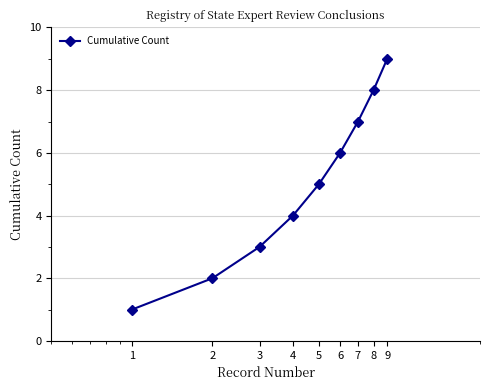

How many values are below 5?

4